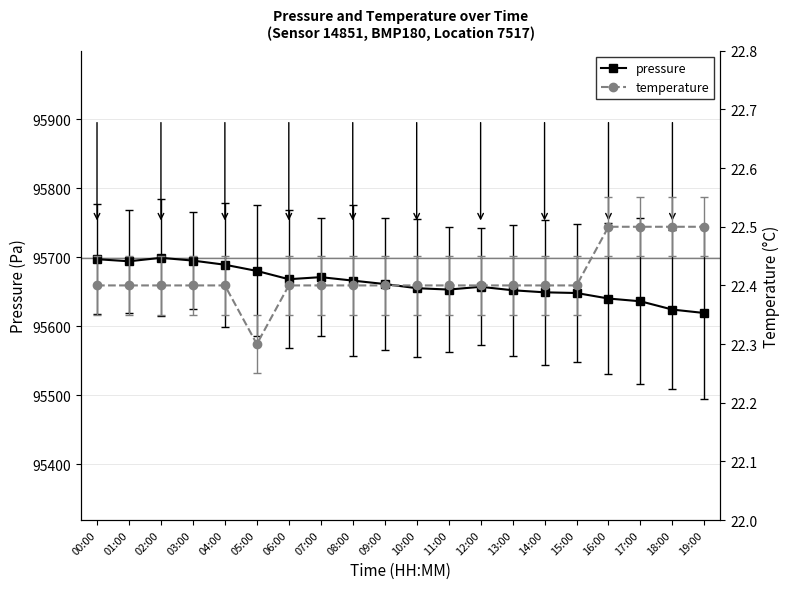

True or false: pressure has more than 1 interior local peaks.

True